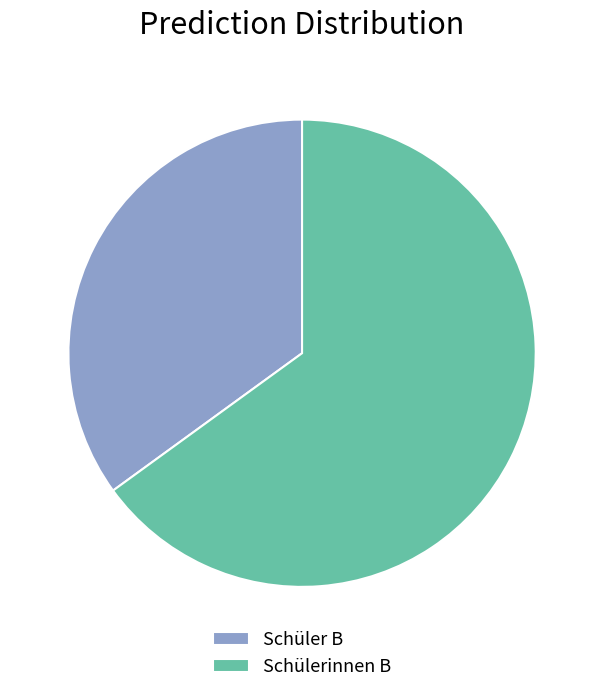

Which category has the biggest portion of the pie?

Schülerinnen B